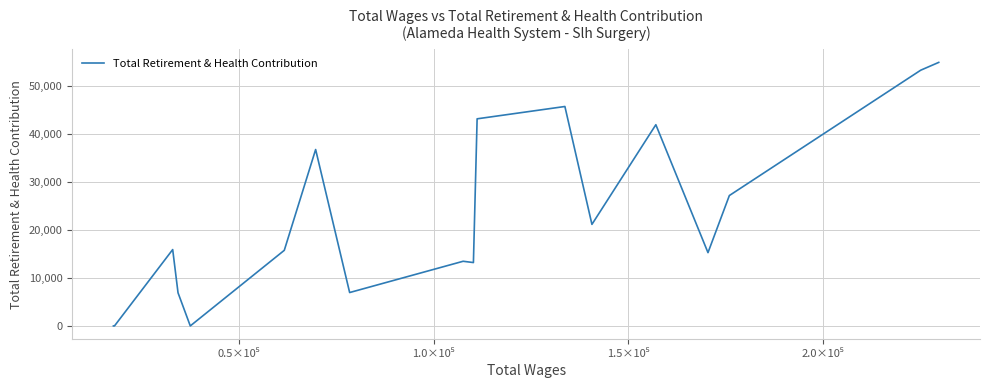

What is the difference between the maximum and minimum values?

54945